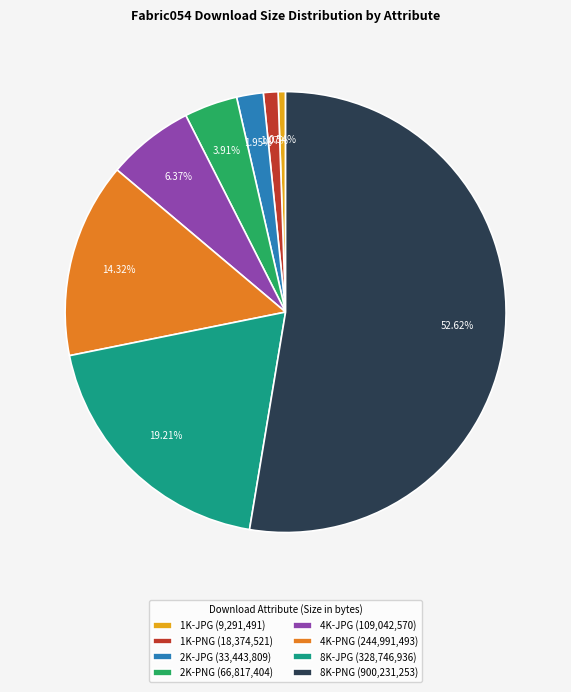

Is it true that 8K-PNG is 62% of the pie?

False